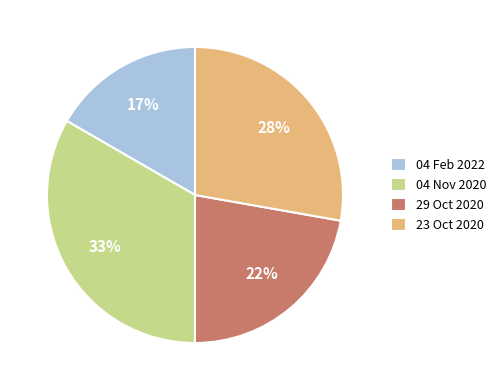

Which slice is the largest?

04 Nov 2020